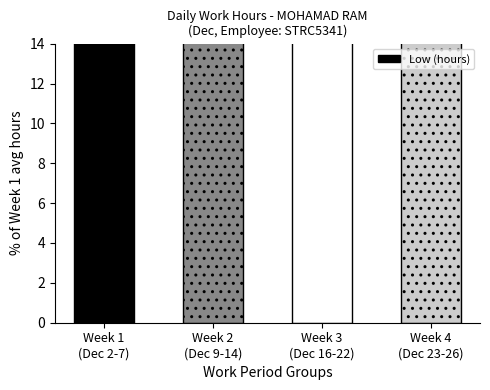

Are the bars grouped side by side (vs. stacked)?

No